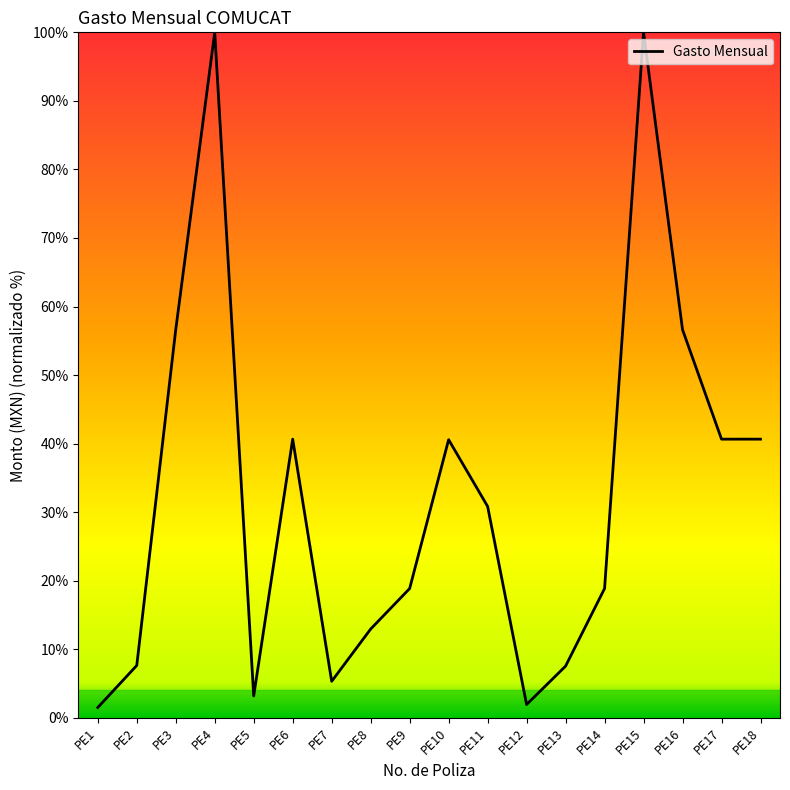

Approximately how many times larger is the value at PE2 compared to PE4?

0.1